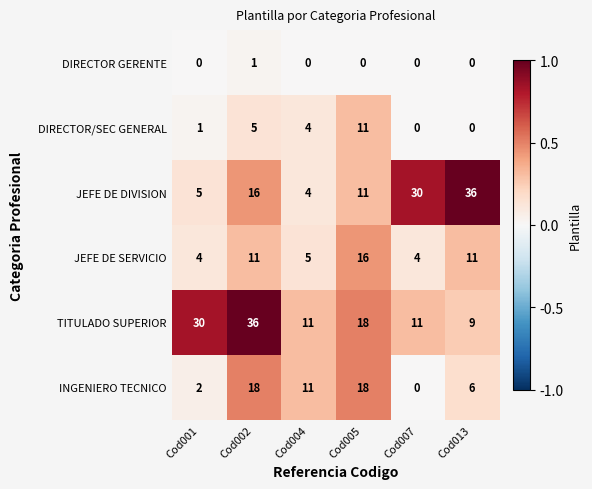

Is it true that DIRECTOR/SEC GENERAL equals 15 at Cod005?

False